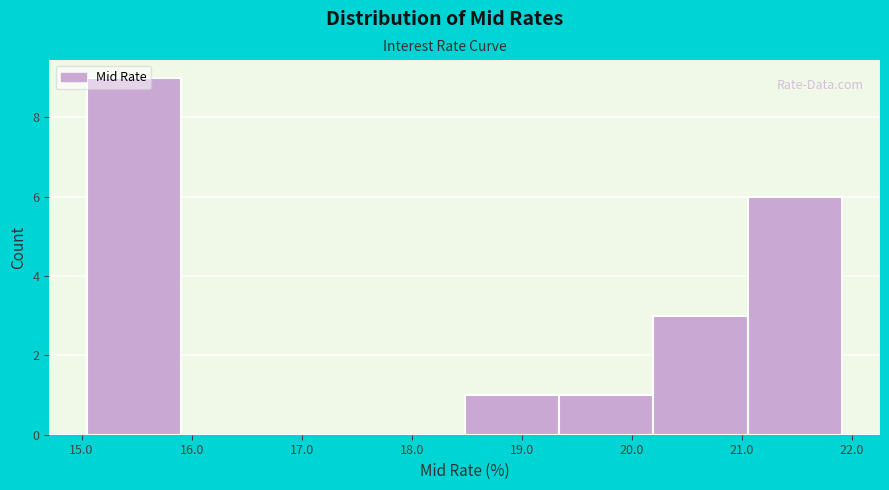

Reading left to right, transcribe this chart: for each bar, give the range it covers on the x-axis and its height. Neither the bar edges nor the heights are printed on the chart, so give them approximately, as read against the axes.

15.1 to 15.9: 9
15.9 to 16.8: 0
16.8 to 17.6: 0
17.6 to 18.5: 0
18.5 to 19.3: 1
19.3 to 20.2: 1
20.2 to 21.1: 3
21.1 to 21.9: 6